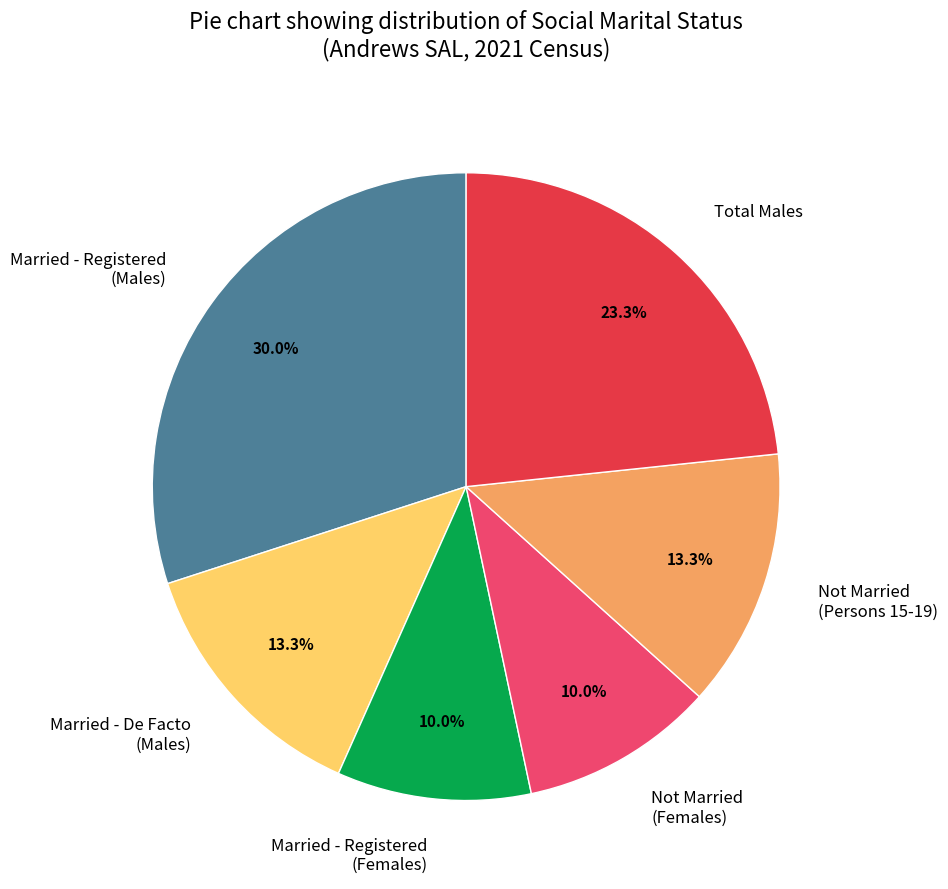

Which has a higher value, Married - De Facto (Males) or Married - Registered (Females)?

Married - De Facto (Males)